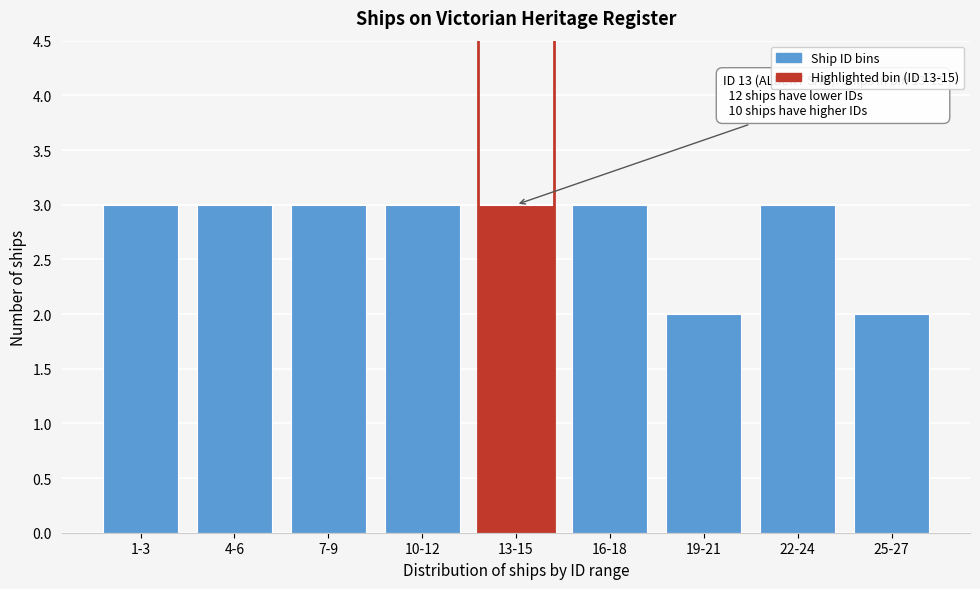

Reading right to left, transcribe all the data shown in this chart.

2	3	2	3	3	3	3	3	3